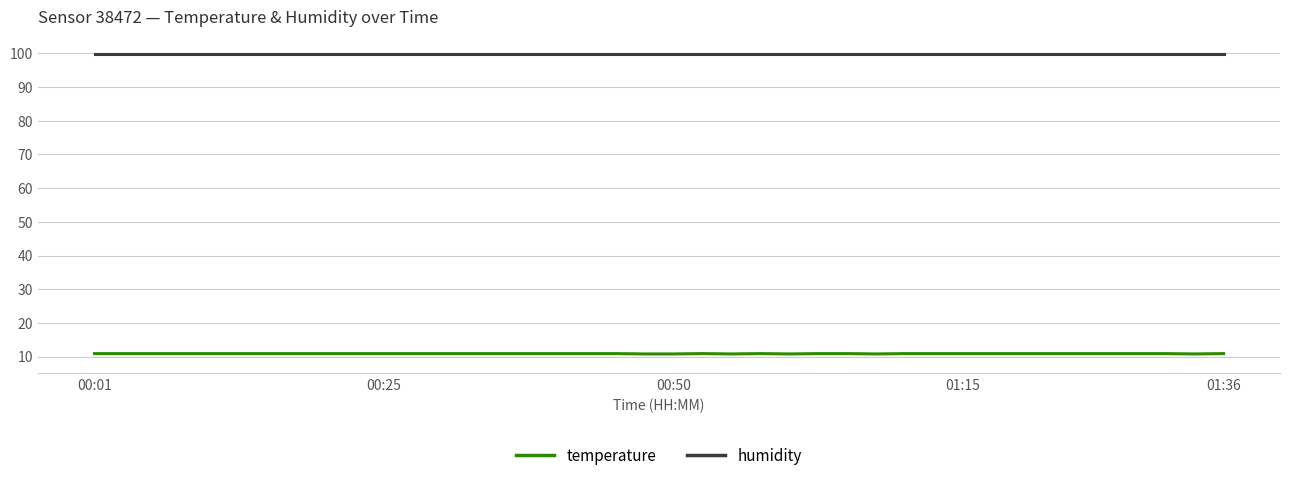

True or false: humidity and temperature cross at least once.

False